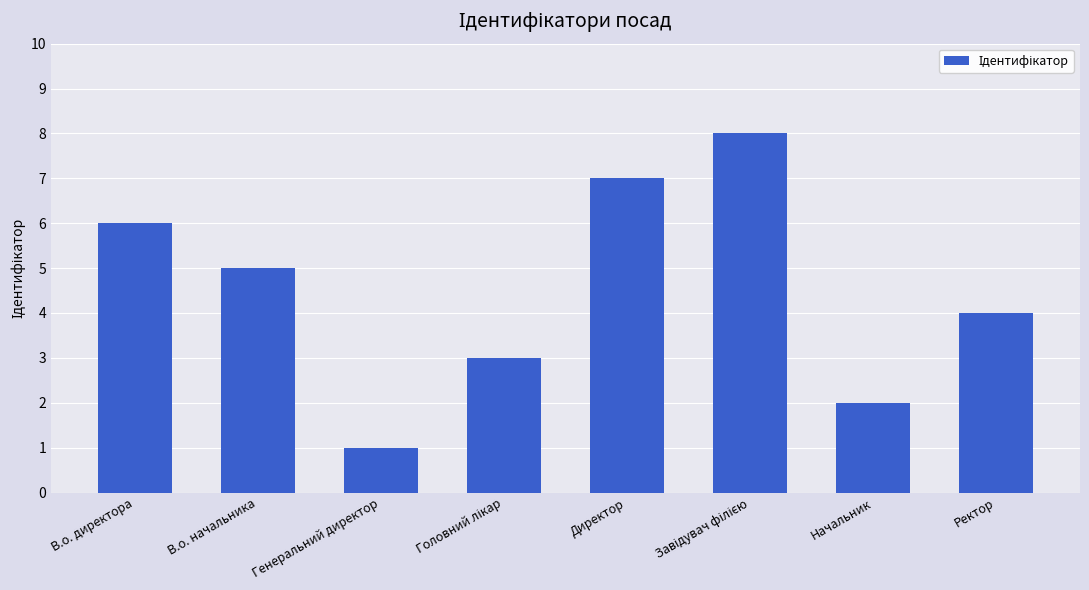

How many data points does each series have?

8